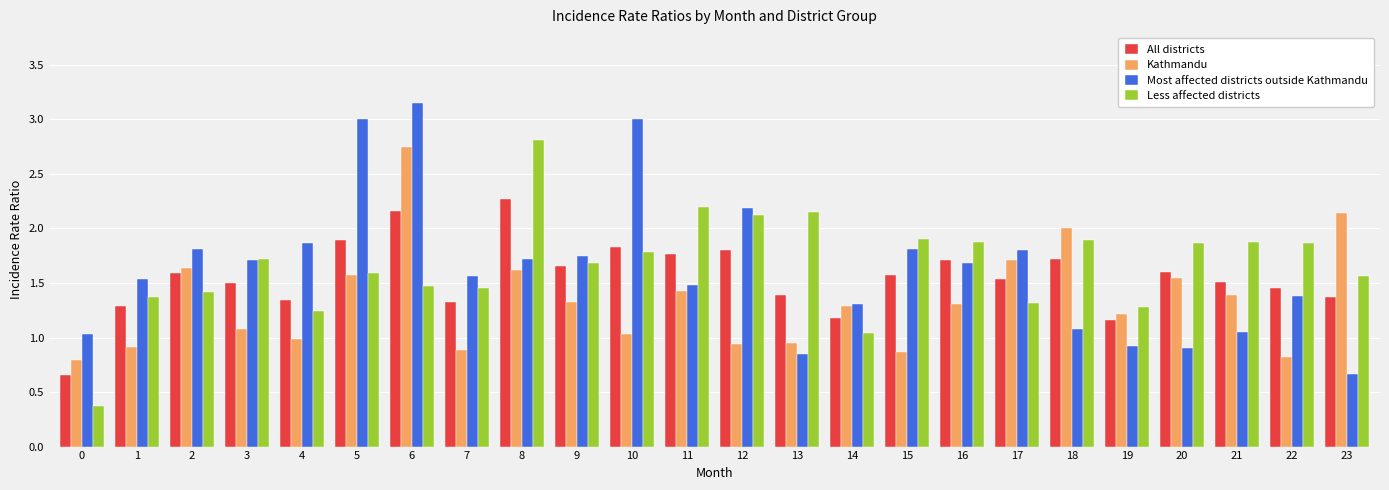

Between 1 and 11, which series saw the biggest shift?

Less affected districts